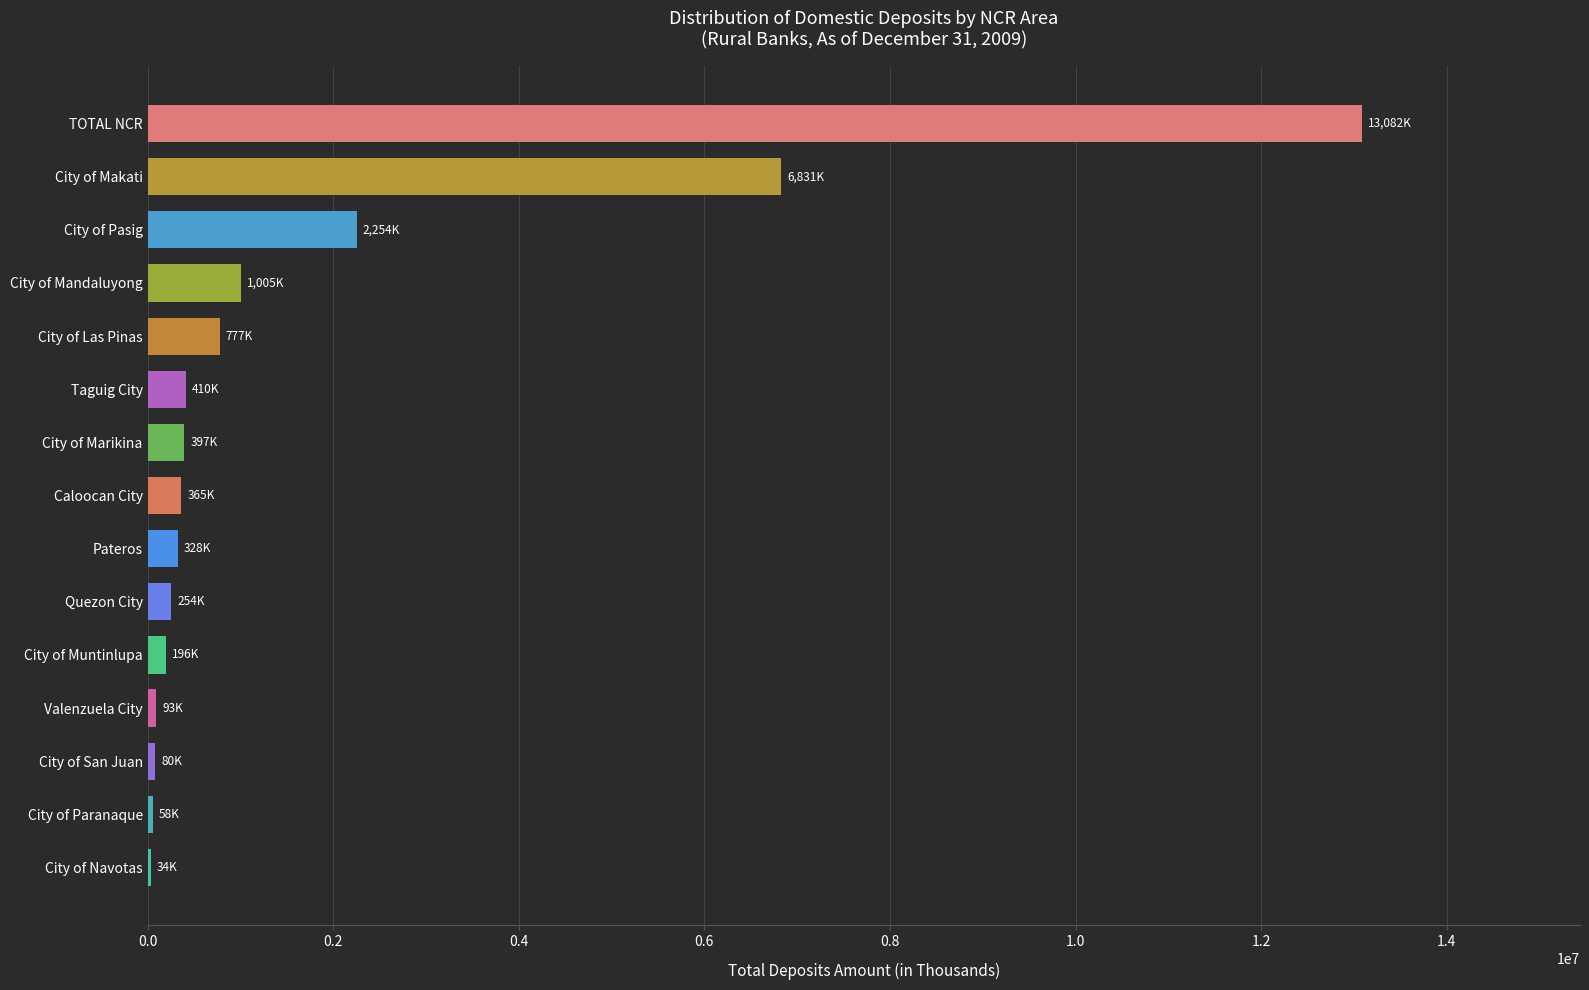

Between City of Pasig and City of Mandaluyong, which is larger?

City of Pasig